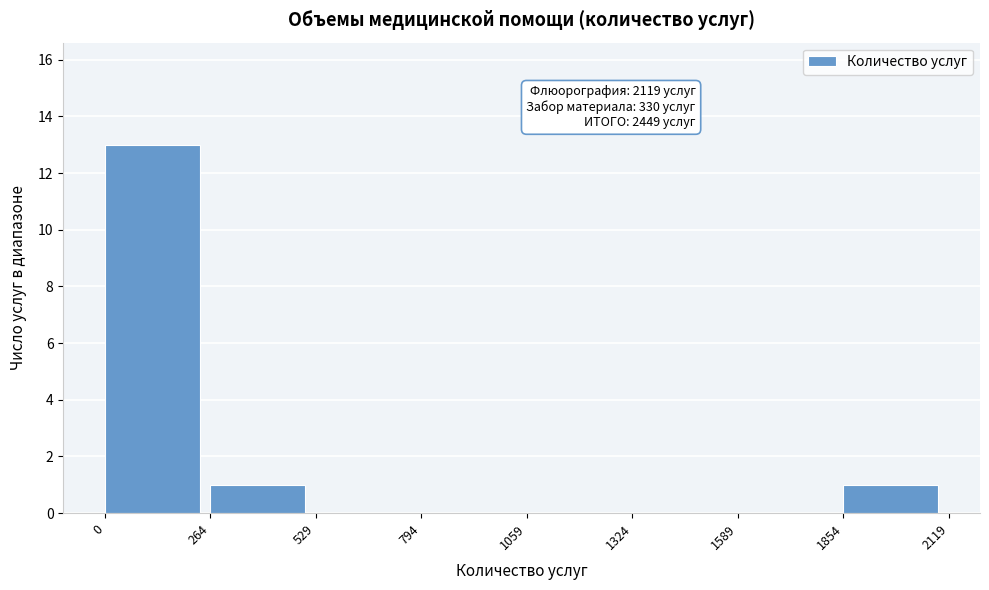

Over which range of the x-axis is the bar tallest?

0 to 264